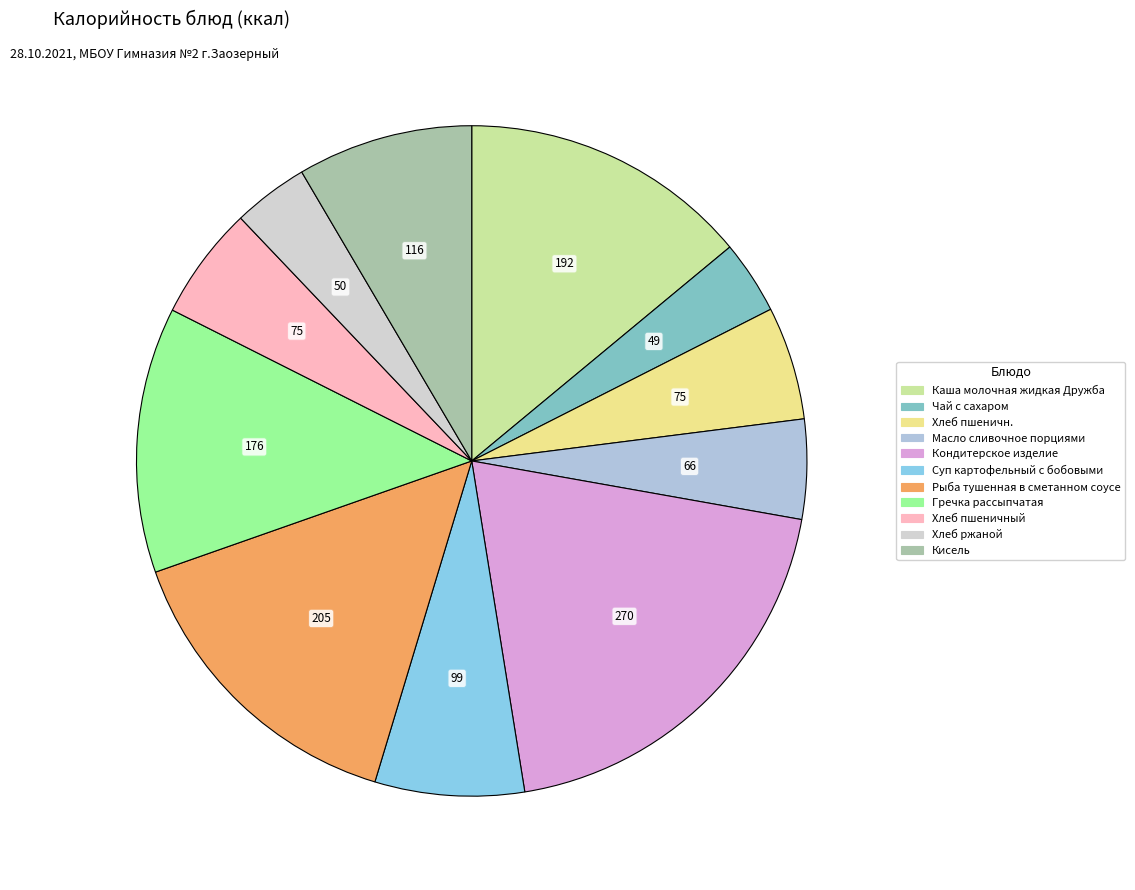

The Хлеб пшеничный slice represents 5% of the pie. True or false?

True